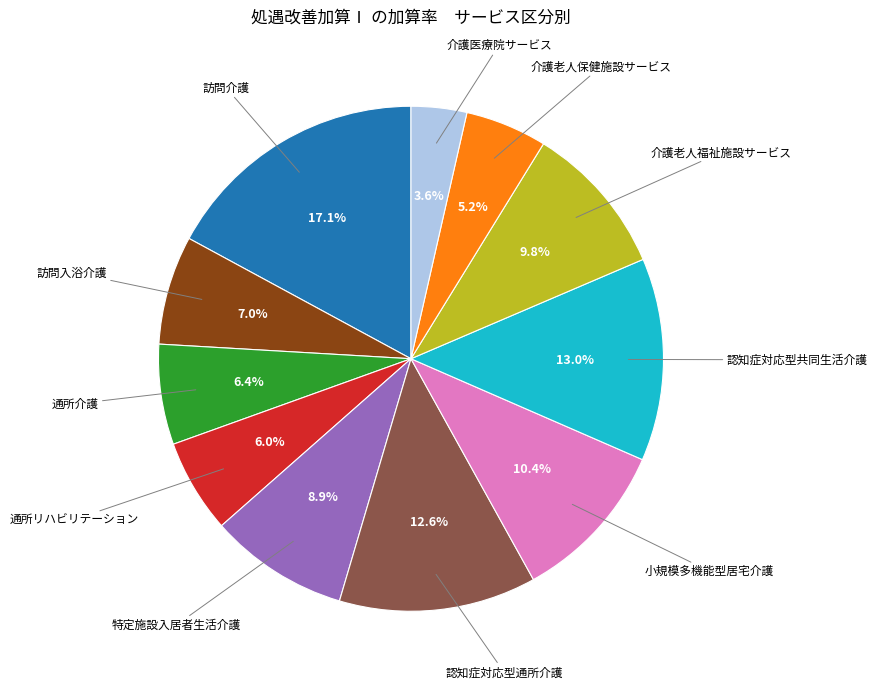

To the nearest percent, what is the difference between the largest and smallest slice percentages?

14%